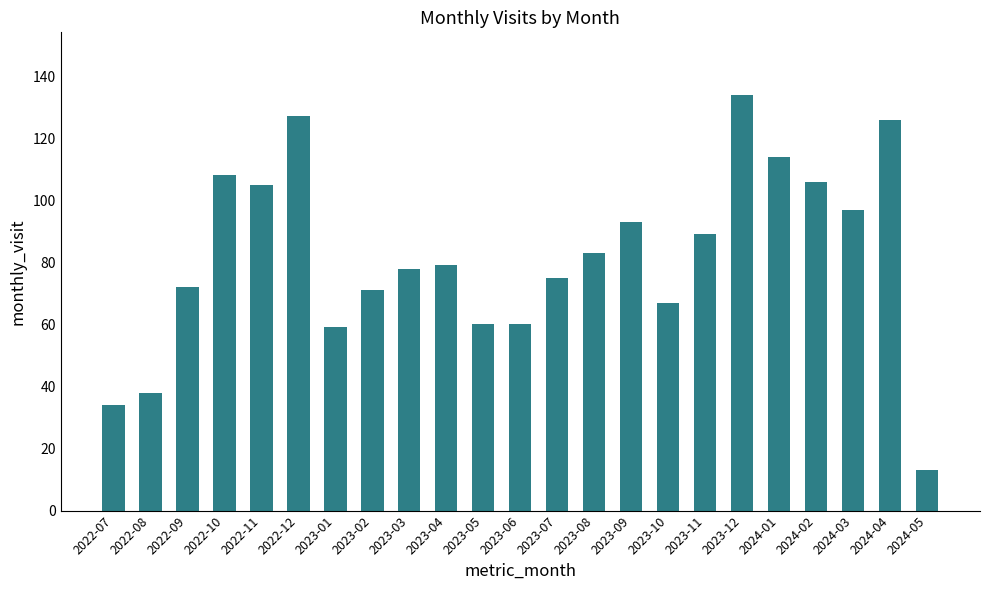

How many bars are there in total?

23